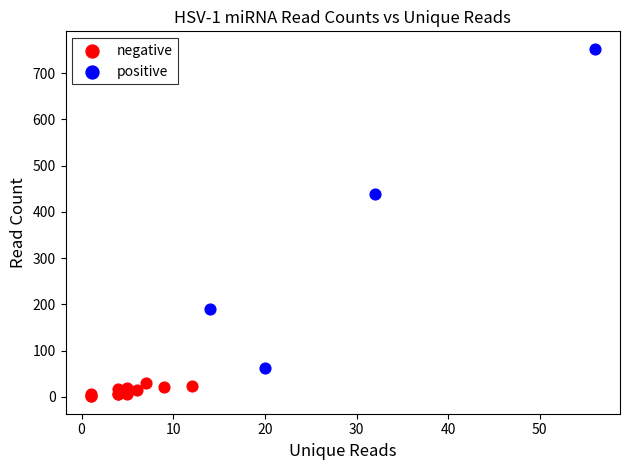

Which series has the largest Y range (max minus min)?

positive